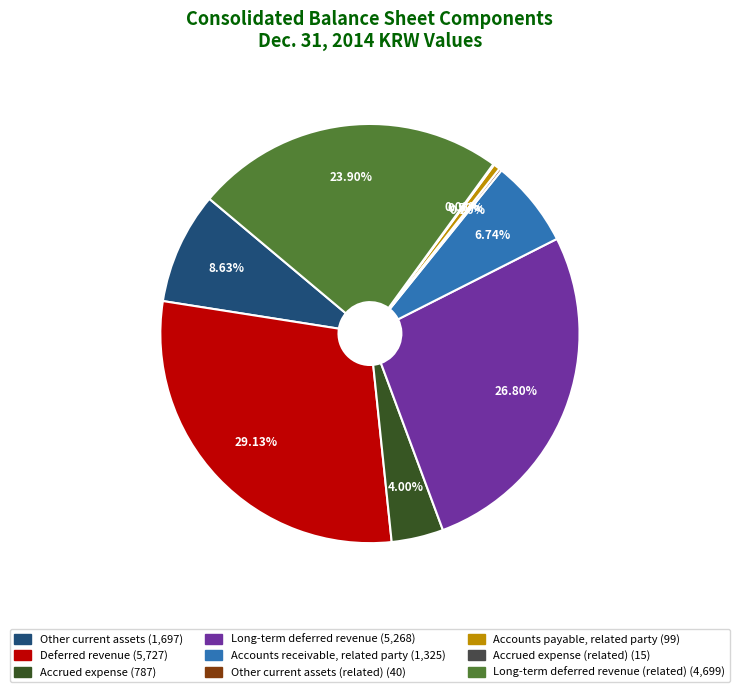

Does Long-term deferred revenue (5,268) represent more than half of the total?

No